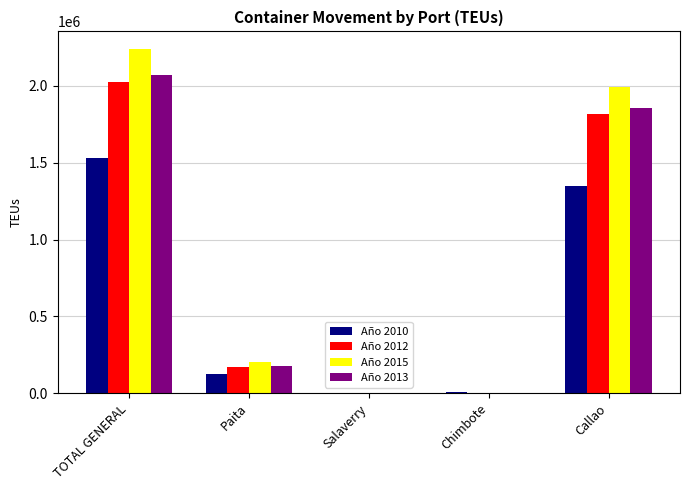

What is the sum of the Año 2015 values at Paita and Salaverry?

204804